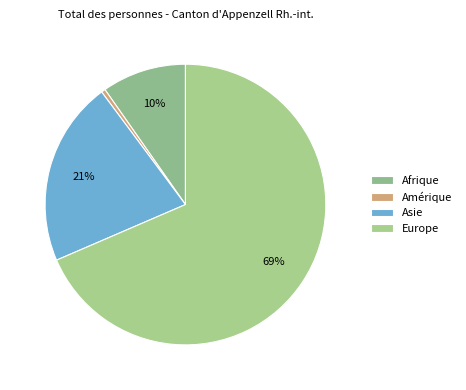

To the nearest percent, what is the difference between the Afrique and Amérique slice percentages?

9%